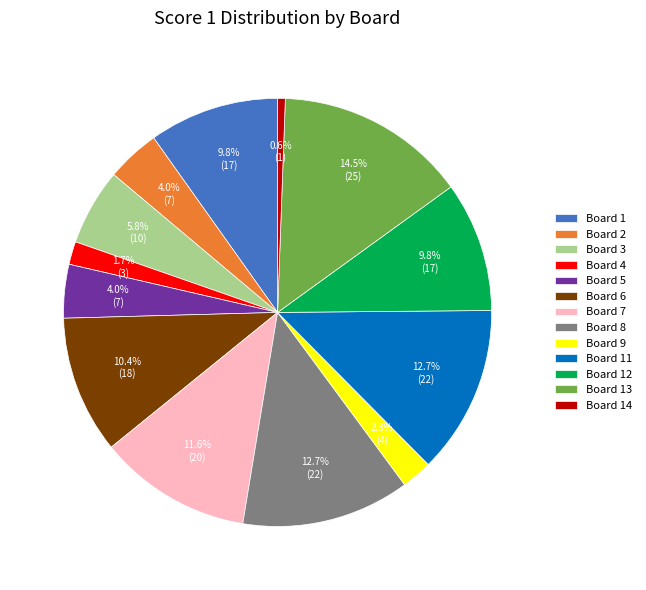

What is the largest slice in the pie chart?

Board 13